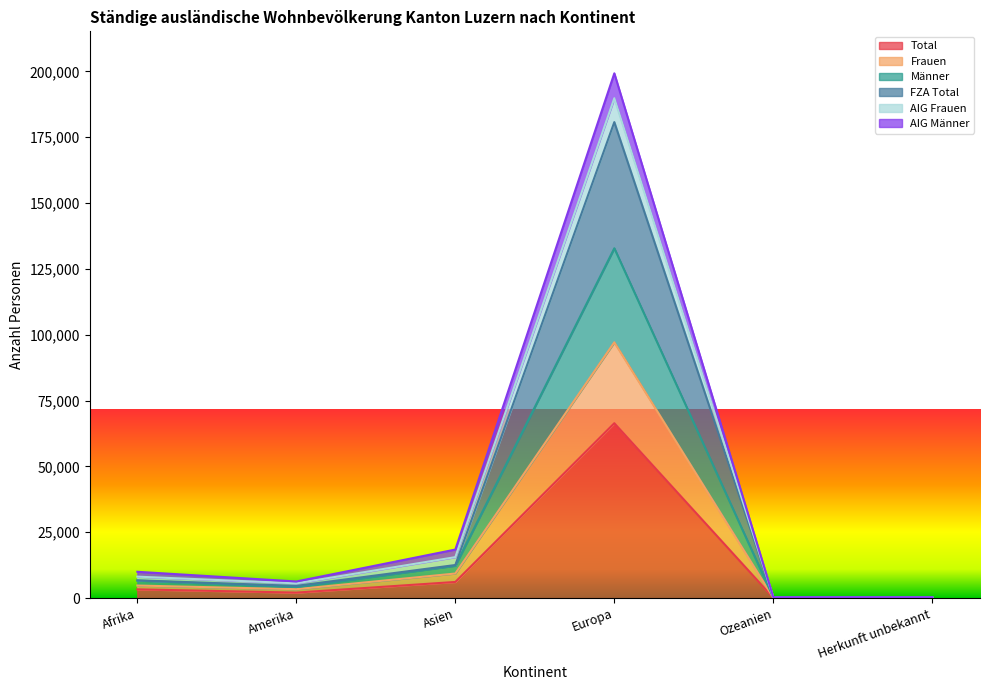

Which category has the highest value in the Total series?

Europa